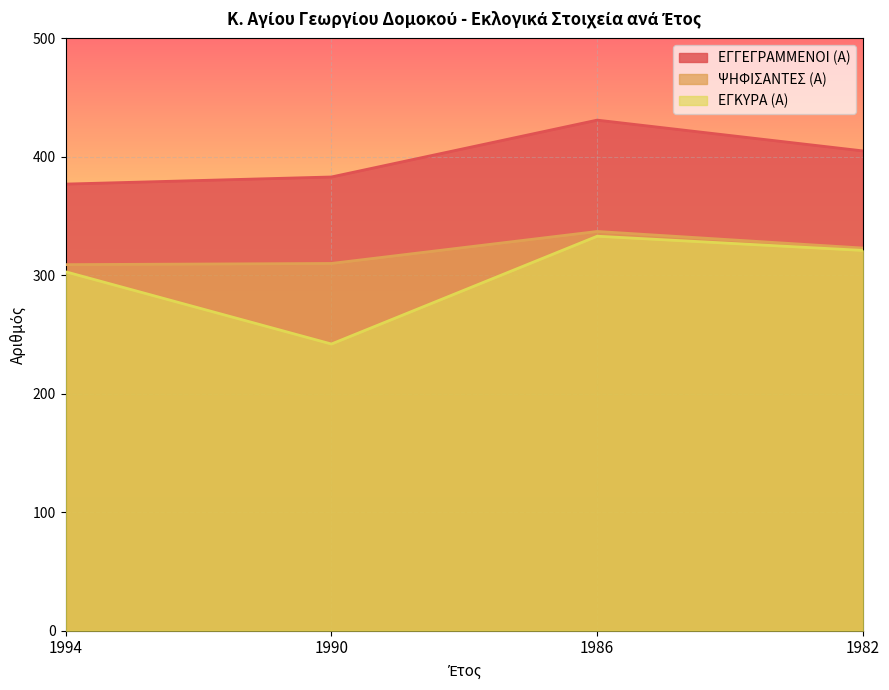

Which series has the widest spread of values?

ΕΓΚΥΡΑ (Α)